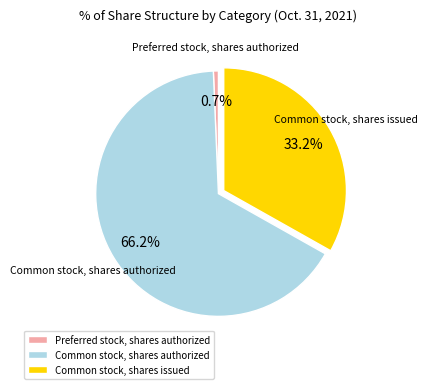

Which category accounts for the majority?

Common stock, shares authorized